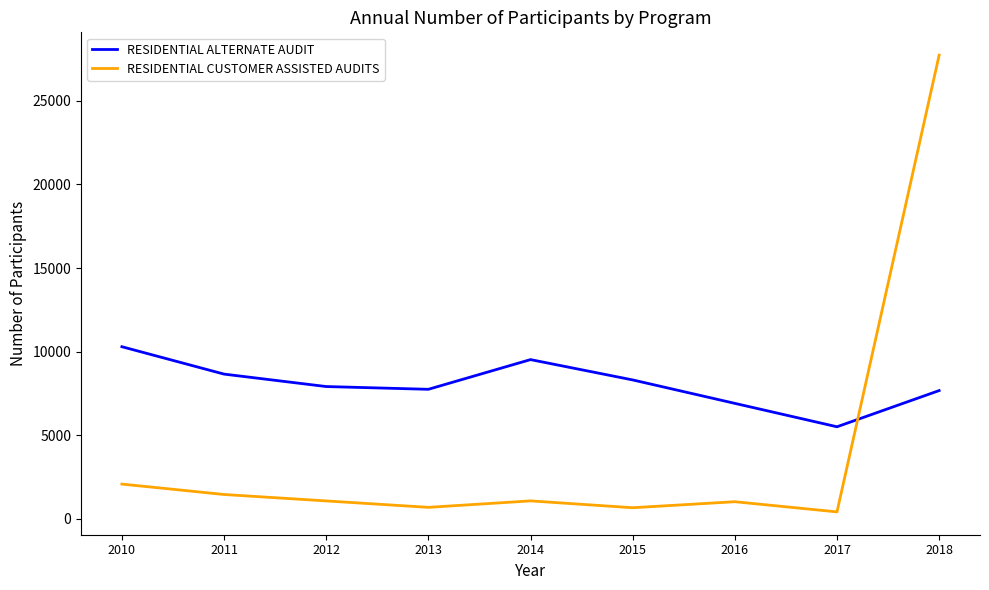

How many interior local peaks does the RESIDENTIAL ALTERNATE AUDIT series have?

1